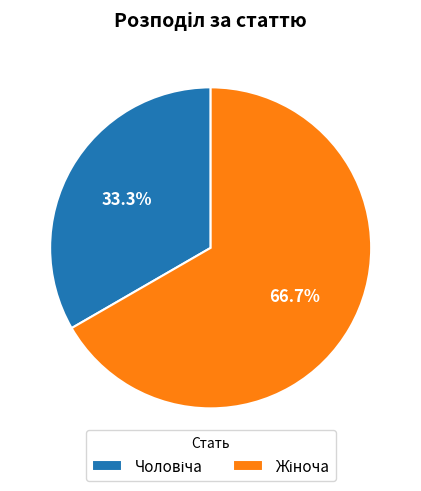

Does any single category account for the majority?

Yes